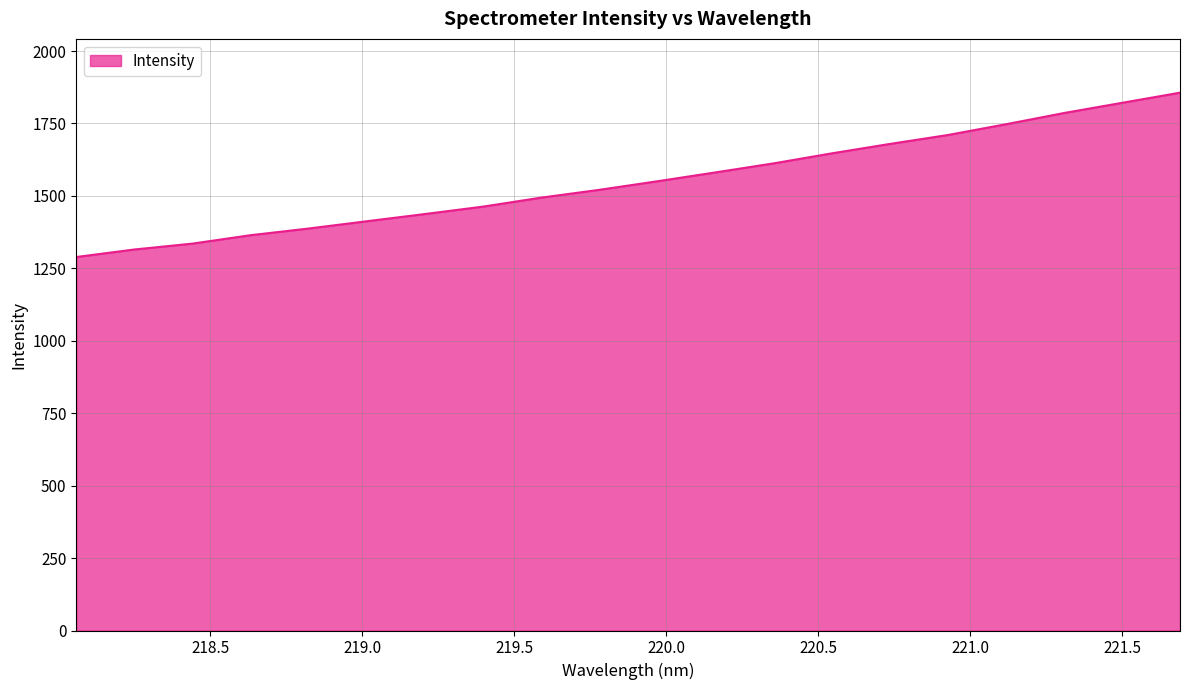

What is the greatest value displayed?

1856.2